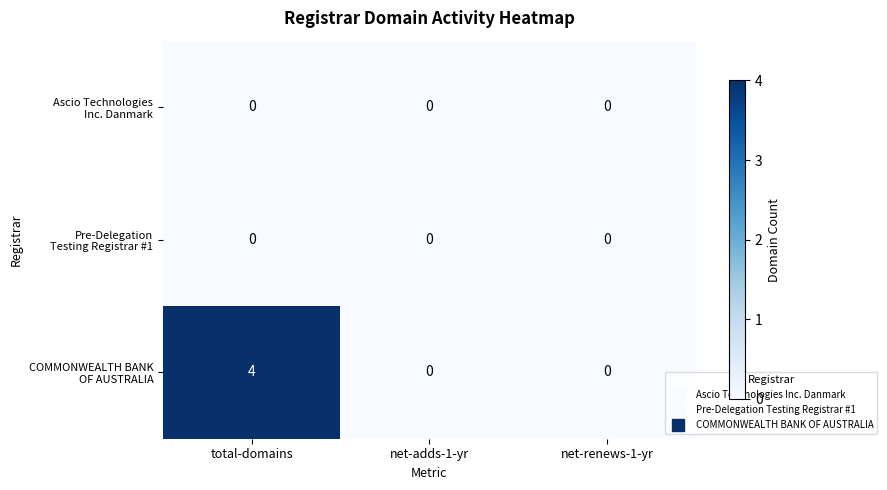

At which category does the chart reach its peak across all series?

total-domains